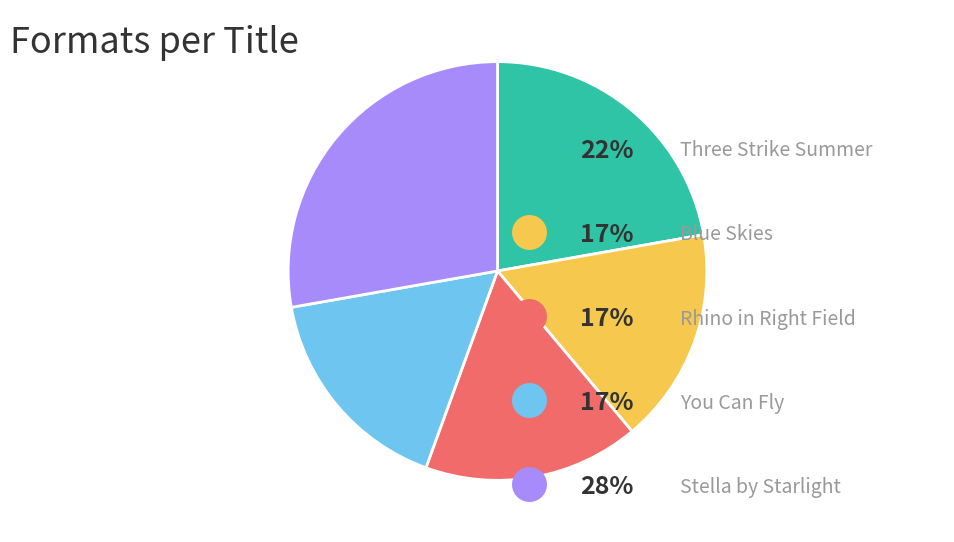

Count the number of slices in the pie.

5